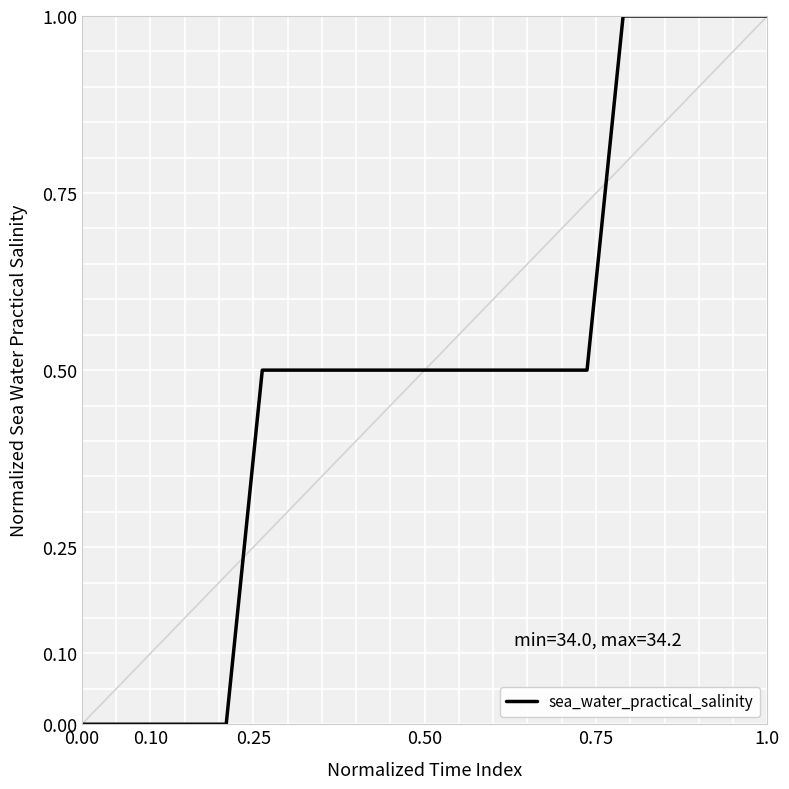

Count the number of categories in the chart.

20